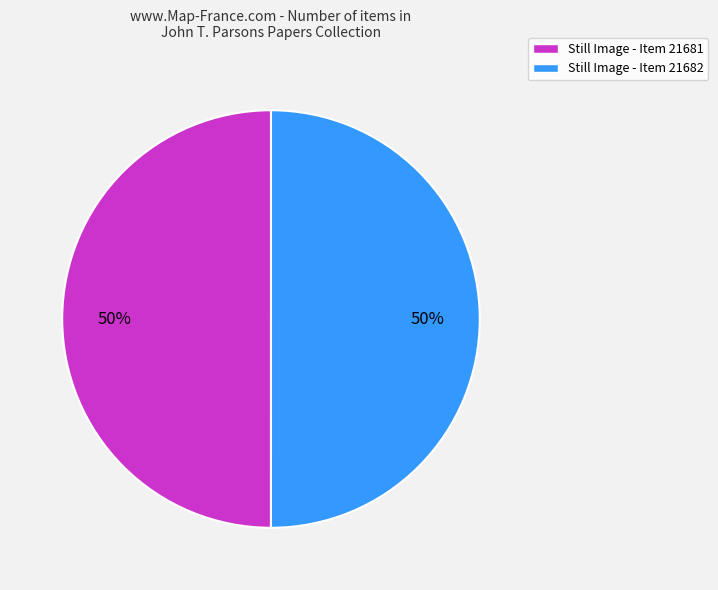

To the nearest percent, what is the average slice percentage?

50%